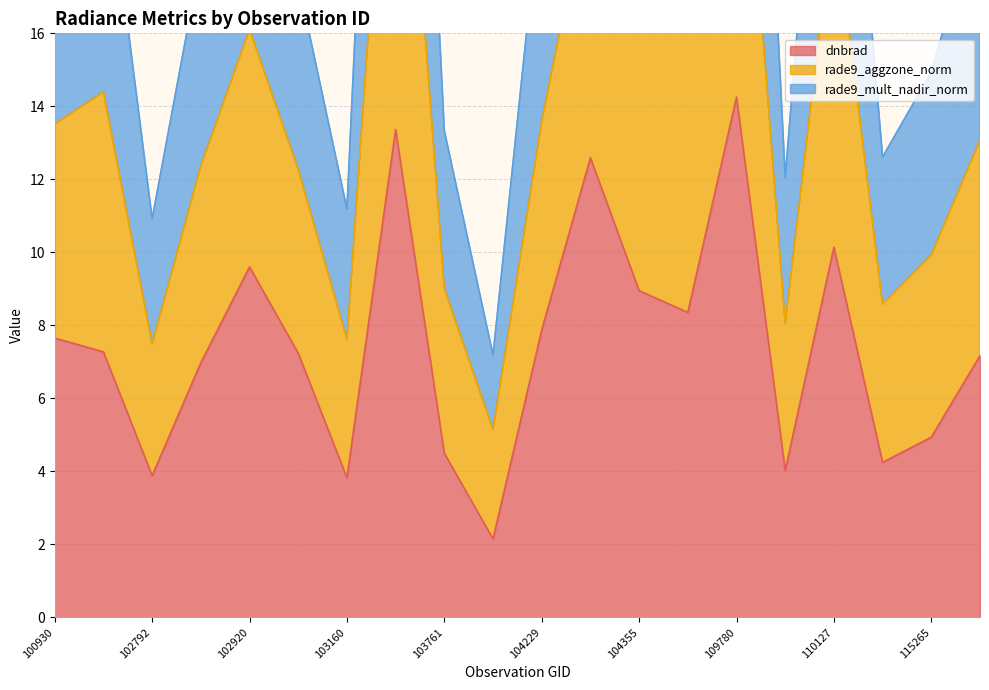

Which category has the lowest value in the rade9_mult_nadir_norm series?

104112